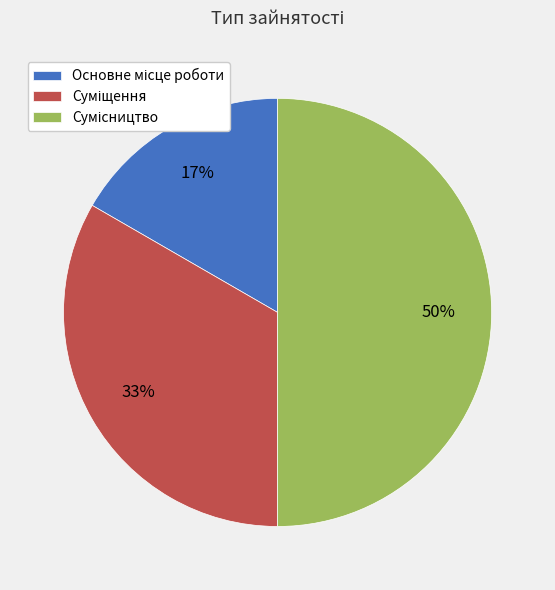

To the nearest percent, what is the average slice percentage?

33%